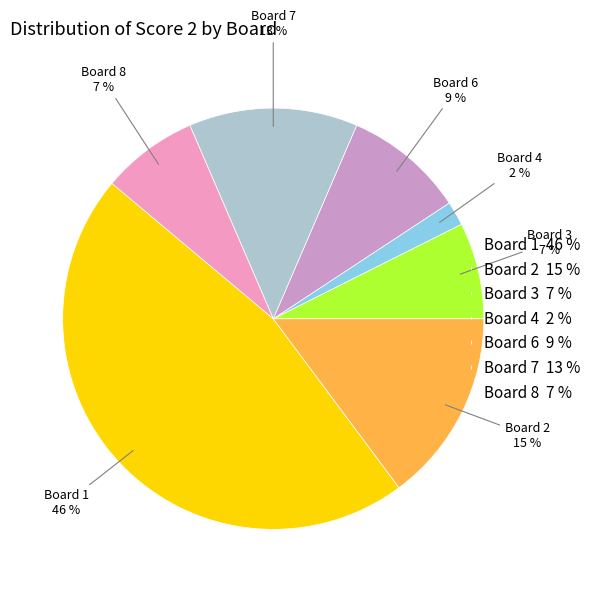

What is the ratio of the value at Board 6 9 % to the value at Board 2 15 %?

0.6